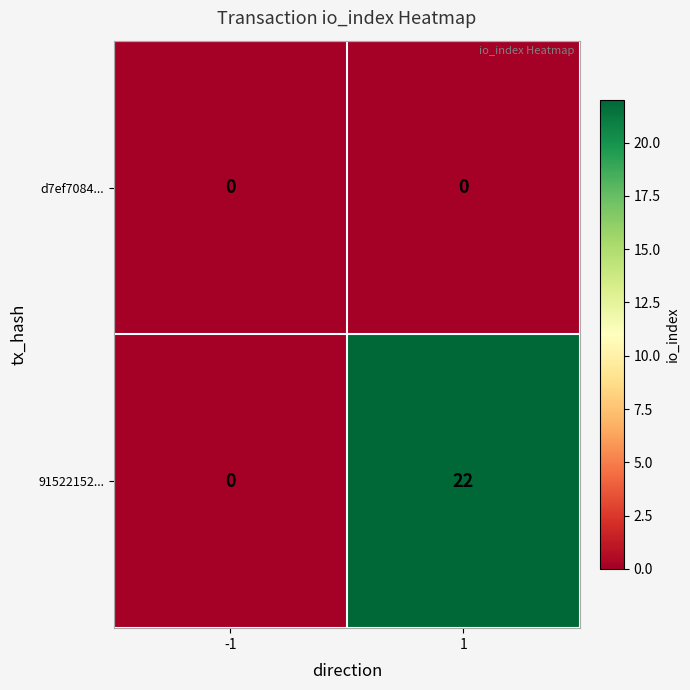

Which series has the widest spread of values?

91522152...